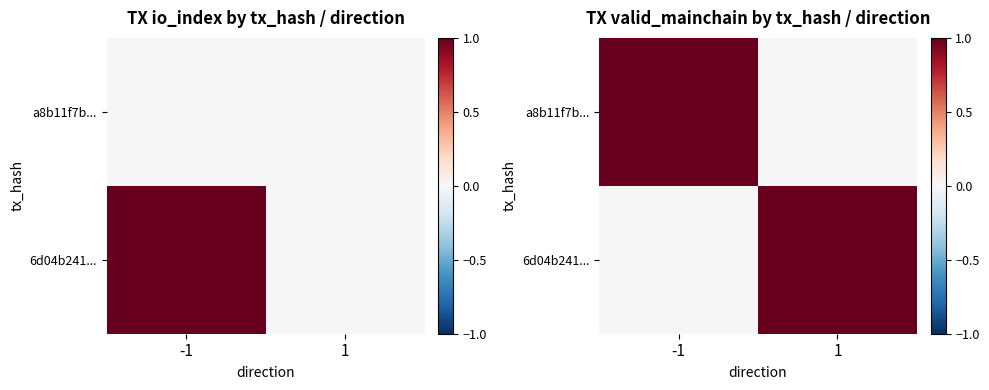

Rank the series at 1 from lowest to highest value.

a8b11f7b..., 6d04b241...